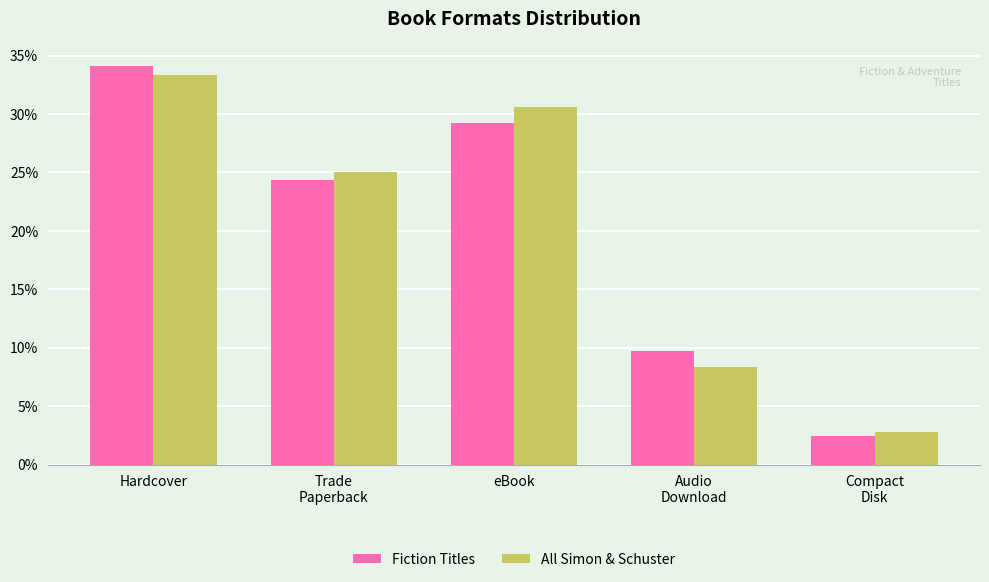

What is the highest value of the All Simon & Schuster series?

33.3